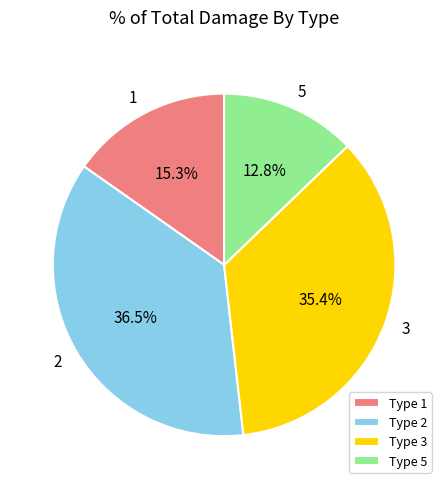

Approximately how many times larger is the value at Type 5 compared to Type 2?

0.4